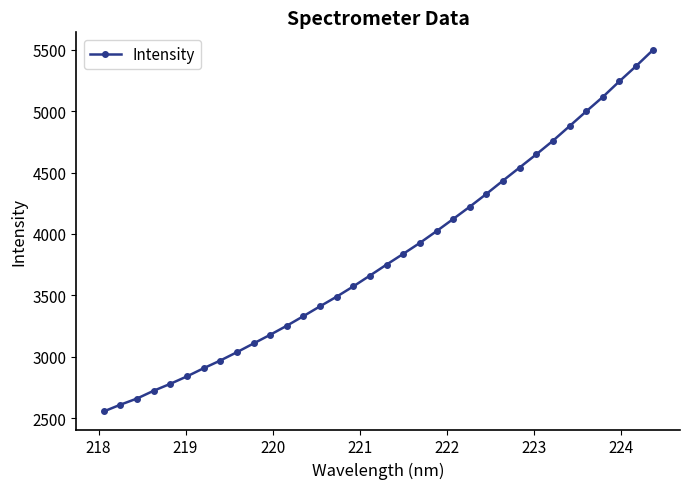

What is the greatest value displayed?

5493.7